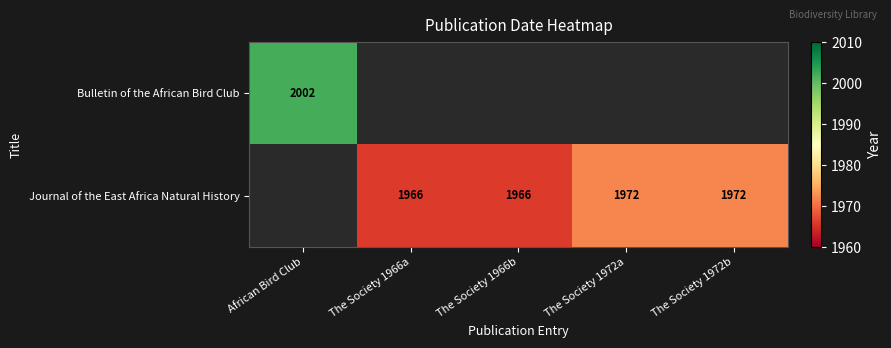

How many distinct data groups are displayed?

2